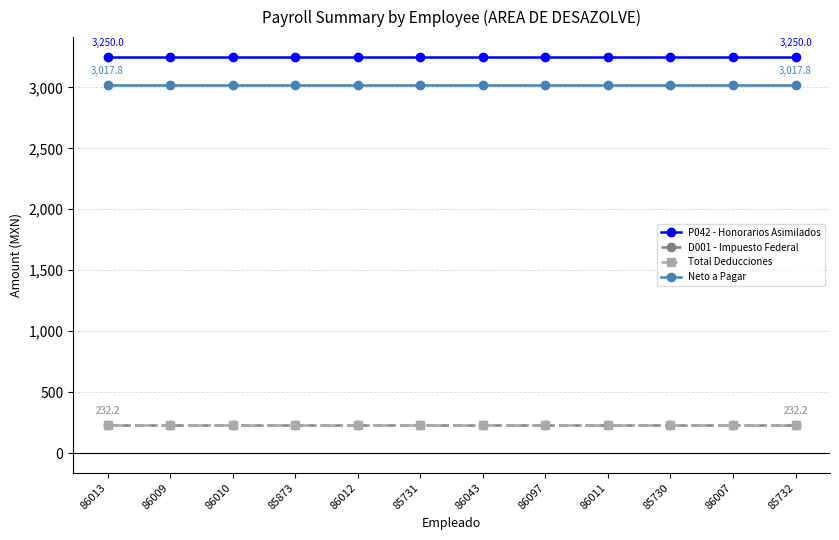

Does the chart have visible grid lines?

Yes